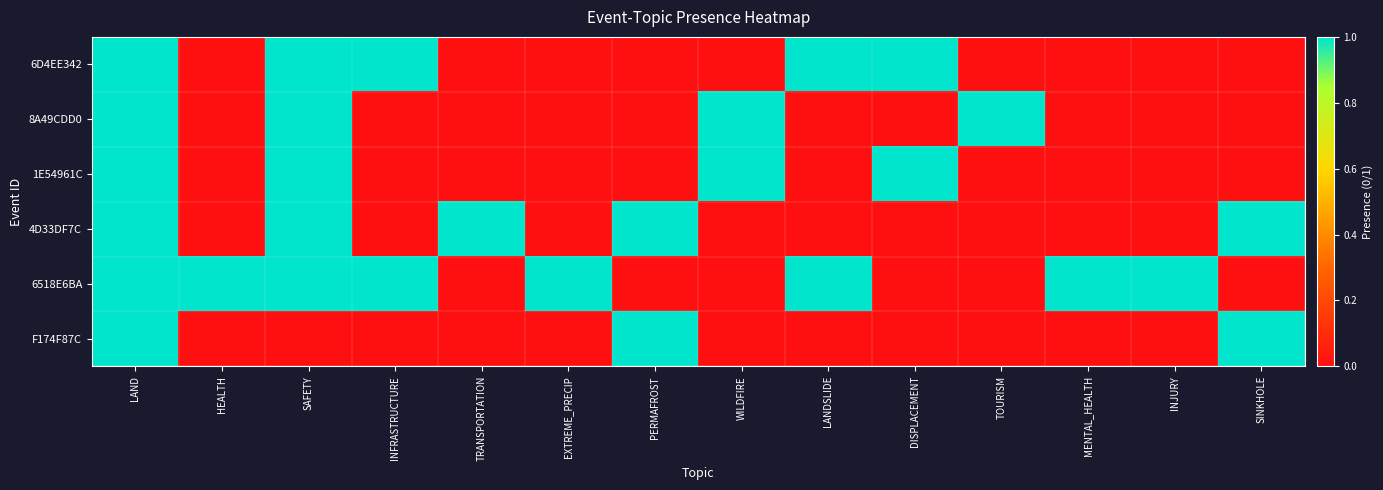

Reading left to right, extract all data points from this chart.

6D4EE342: LAND=1	HEALTH=0	SAFETY=1	INFRASTRUCTURE=1	TRANSPORTATION=0	EXTREME_PRECIP=0	PERMAFROST=0	WILDFIRE=0	LANDSLIDE=1	DISPLACEMENT=1	TOURISM=0	MENTAL_HEALTH=0	INJURY=0	SINKHOLE=0
8A49CDD0: LAND=1	HEALTH=0	SAFETY=1	INFRASTRUCTURE=0	TRANSPORTATION=0	EXTREME_PRECIP=0	PERMAFROST=0	WILDFIRE=1	LANDSLIDE=0	DISPLACEMENT=0	TOURISM=1	MENTAL_HEALTH=0	INJURY=0	SINKHOLE=0
1E54961C: LAND=1	HEALTH=0	SAFETY=1	INFRASTRUCTURE=0	TRANSPORTATION=0	EXTREME_PRECIP=0	PERMAFROST=0	WILDFIRE=1	LANDSLIDE=0	DISPLACEMENT=1	TOURISM=0	MENTAL_HEALTH=0	INJURY=0	SINKHOLE=0
4D33DF7C: LAND=1	HEALTH=0	SAFETY=1	INFRASTRUCTURE=0	TRANSPORTATION=1	EXTREME_PRECIP=0	PERMAFROST=1	WILDFIRE=0	LANDSLIDE=0	DISPLACEMENT=0	TOURISM=0	MENTAL_HEALTH=0	INJURY=0	SINKHOLE=1
6518E6BA: LAND=1	HEALTH=1	SAFETY=1	INFRASTRUCTURE=1	TRANSPORTATION=0	EXTREME_PRECIP=1	PERMAFROST=0	WILDFIRE=0	LANDSLIDE=1	DISPLACEMENT=0	TOURISM=0	MENTAL_HEALTH=1	INJURY=1	SINKHOLE=0
F174F87C: LAND=1	HEALTH=0	SAFETY=0	INFRASTRUCTURE=0	TRANSPORTATION=0	EXTREME_PRECIP=0	PERMAFROST=1	WILDFIRE=0	LANDSLIDE=0	DISPLACEMENT=0	TOURISM=0	MENTAL_HEALTH=0	INJURY=0	SINKHOLE=1